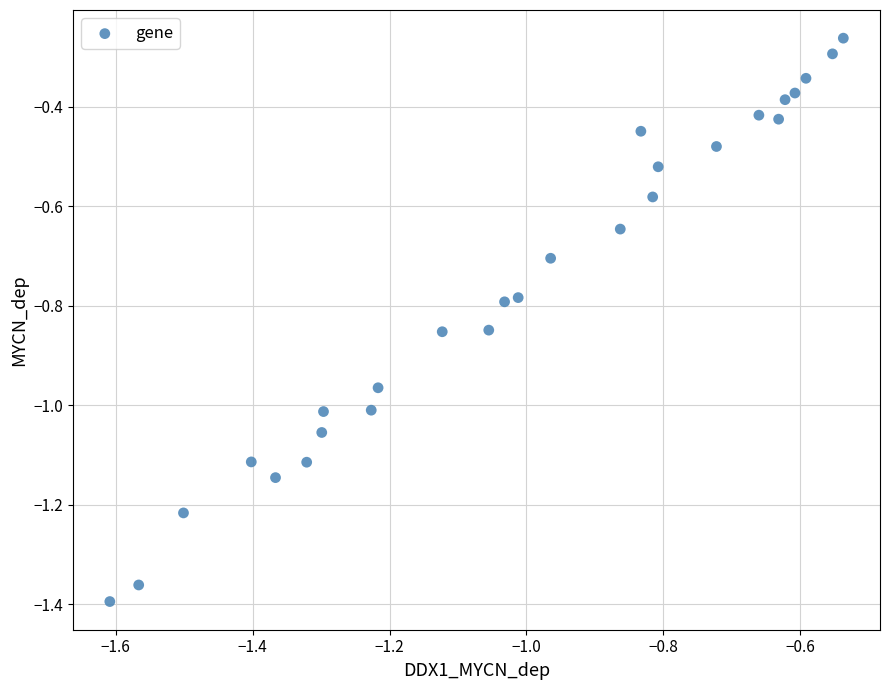

What is the range of Y values (max minus min)?

1.1